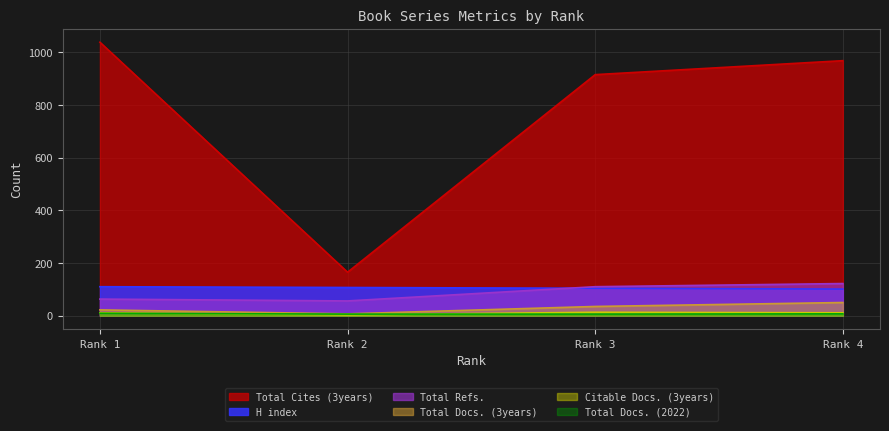

What is the smallest value displayed?

3